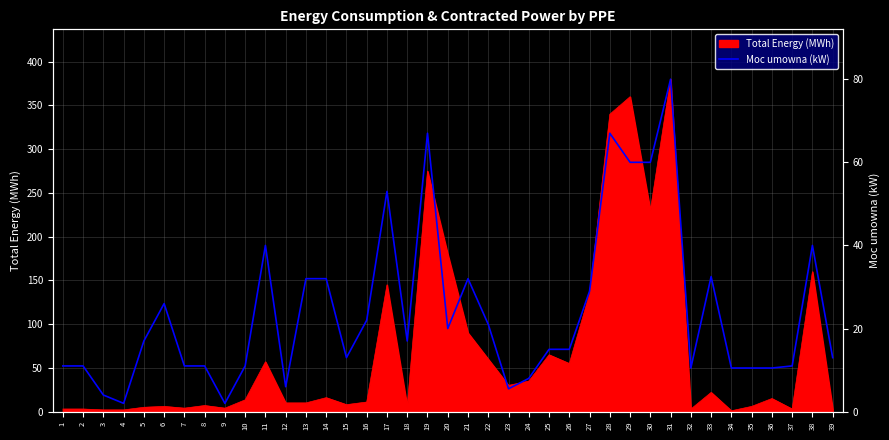

What is the greatest value displayed?

80.0